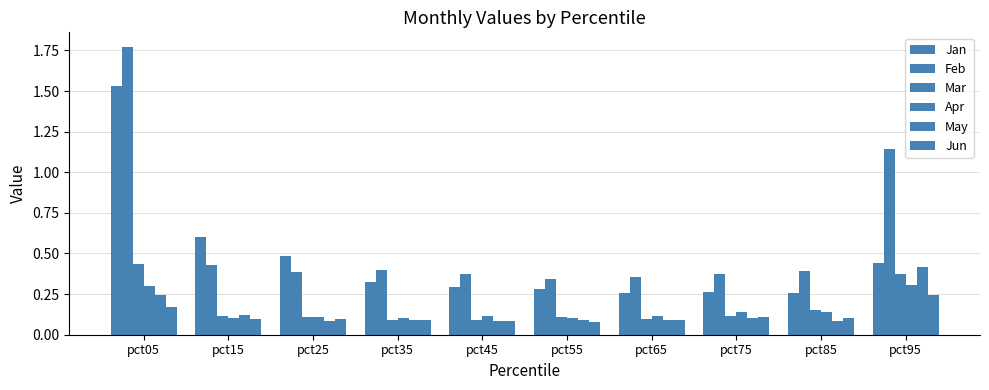

At pct85, list the series in order from largest to smallest.

Feb, Jan, Mar, Apr, Jun, May